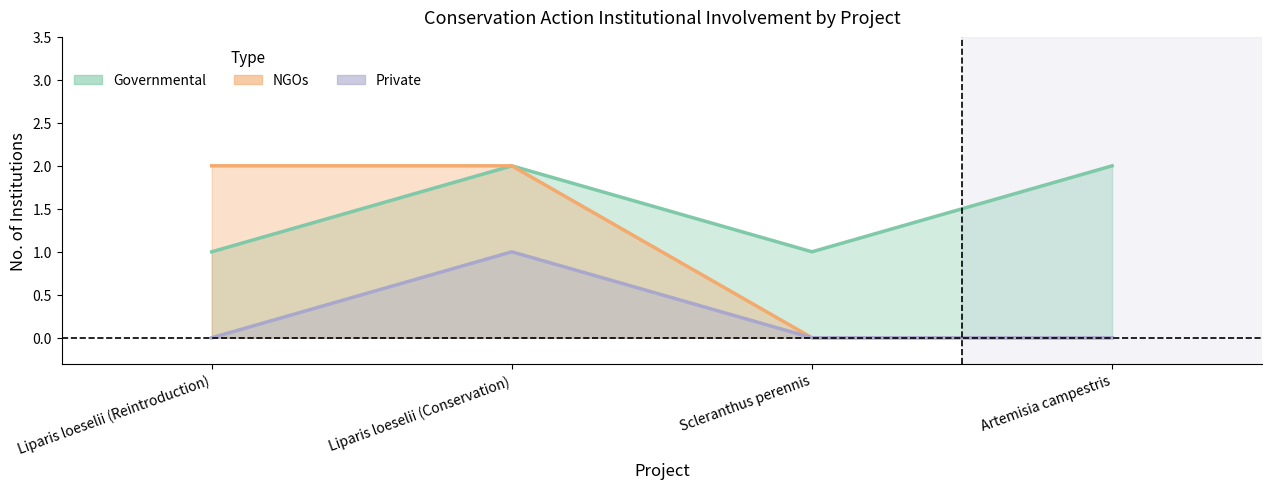

Is the value of Additional Institution - Governmental at Scleranthus perennis greater than the value of Additional Institution - NGOs at Artemisia campestris?

Yes